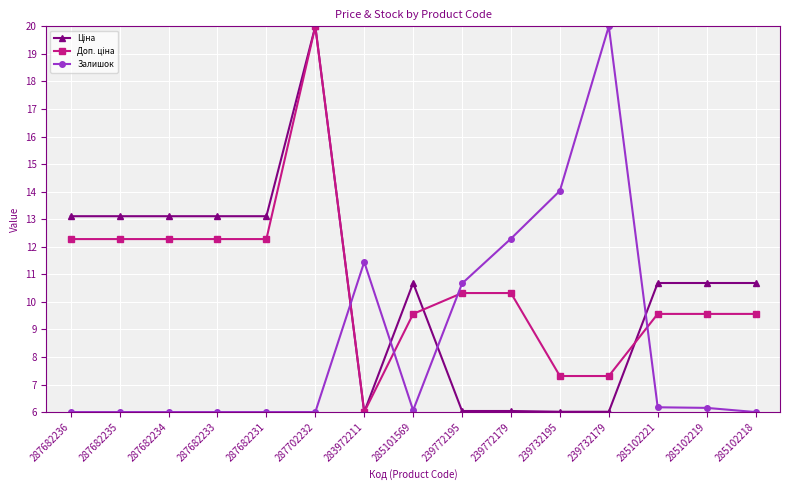

Is it true that Залишок equals 6.0 at 287682236?

True